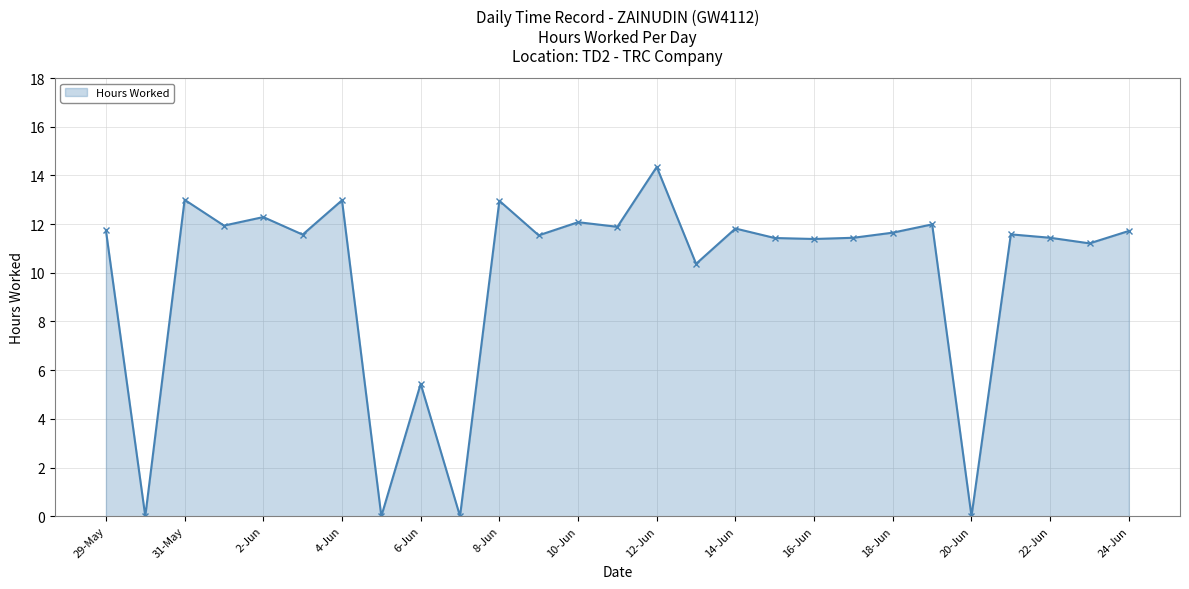

True or false: the data has more than 0 interior local peaks.

True